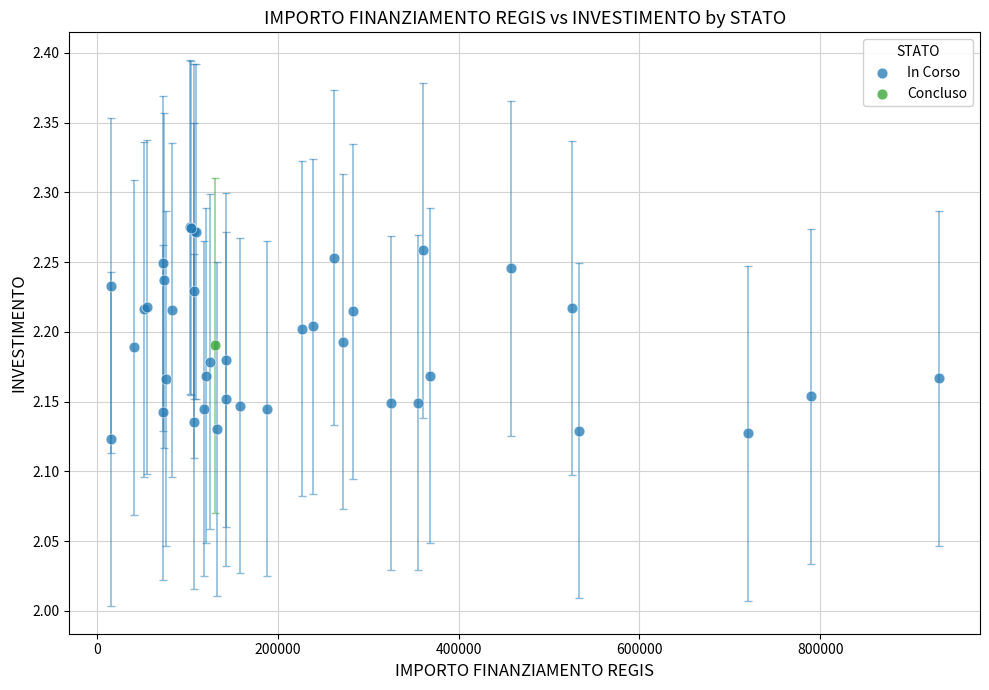

What are all the series names shown in the legend?

In Corso, Concluso